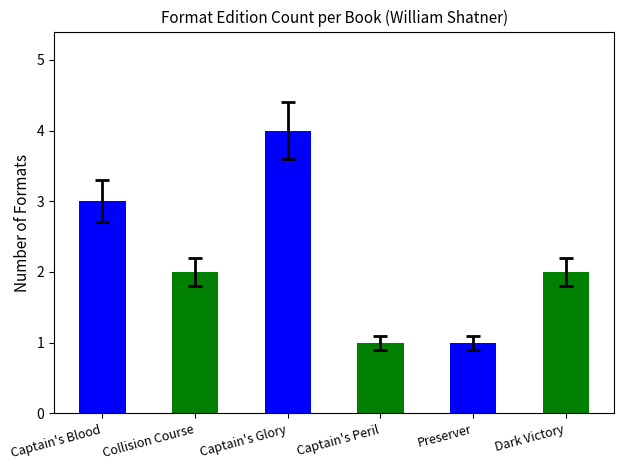

How many bars are there in total?

6